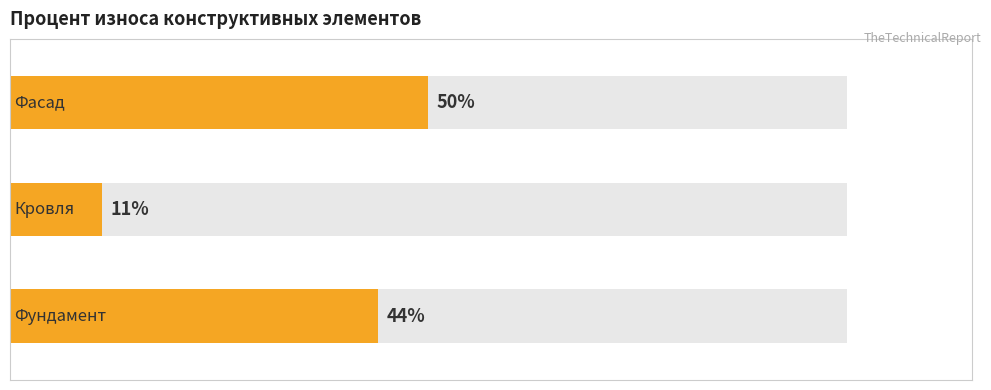

True or false: the data shows 11 at Кровля.

True